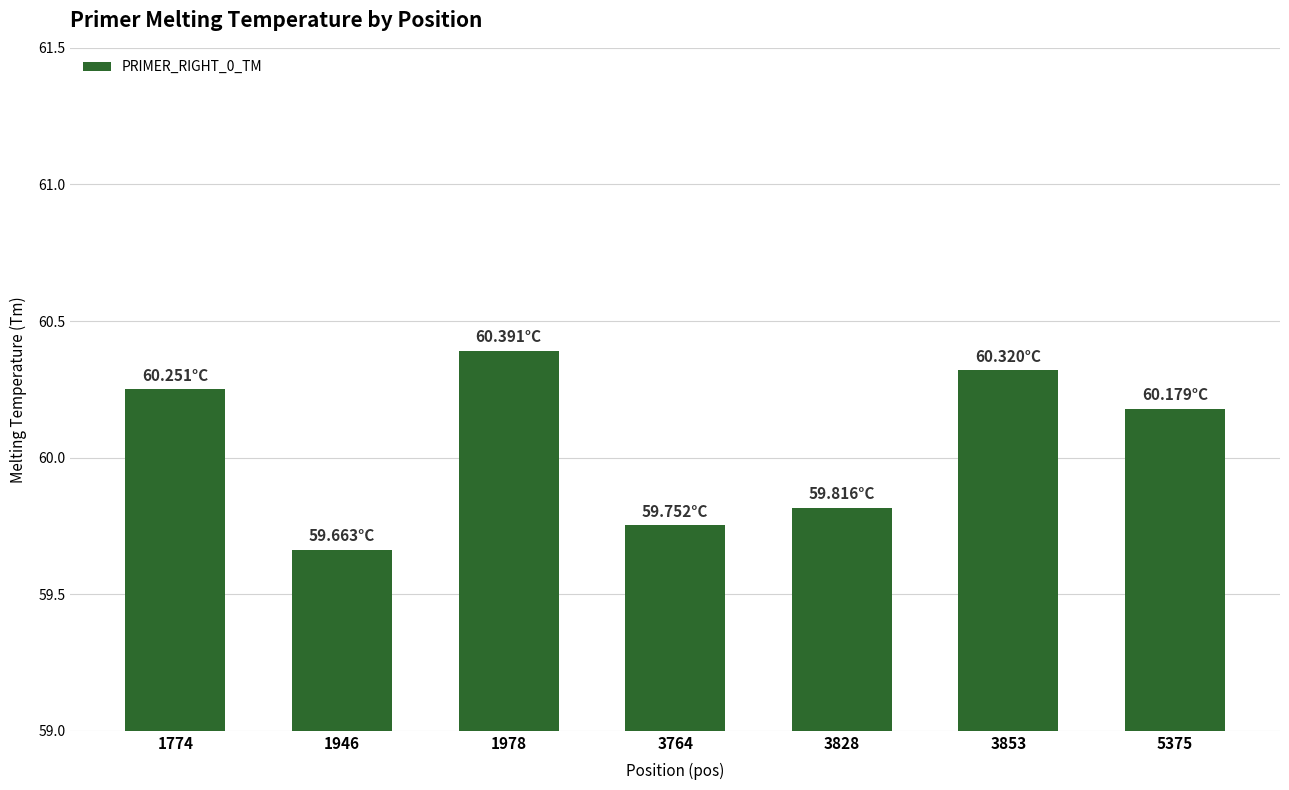

The value at 1978 is 104.0. True or false?

False